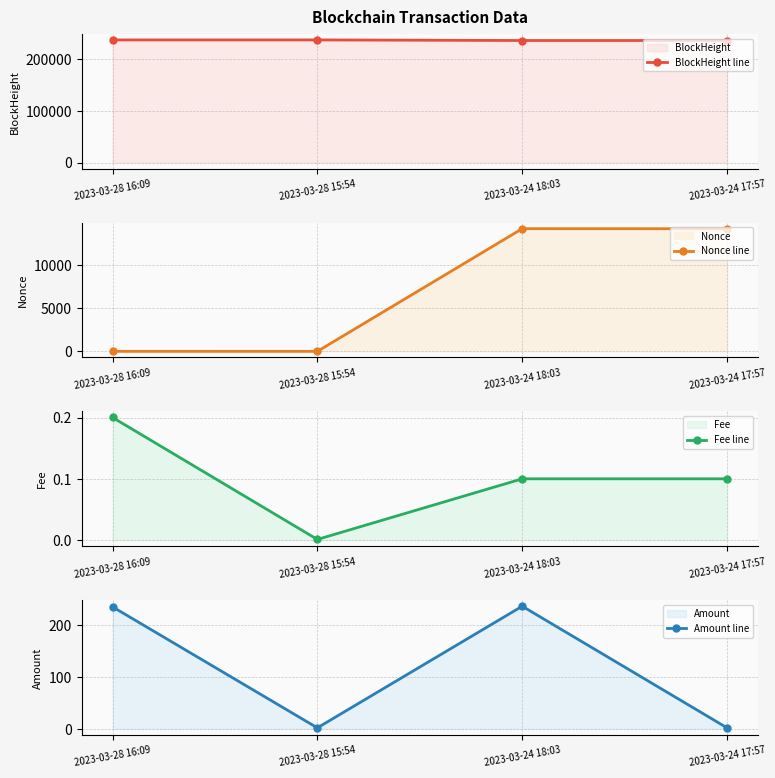

What is the total value across all series at 2023-03-28 16:09?

238111.7